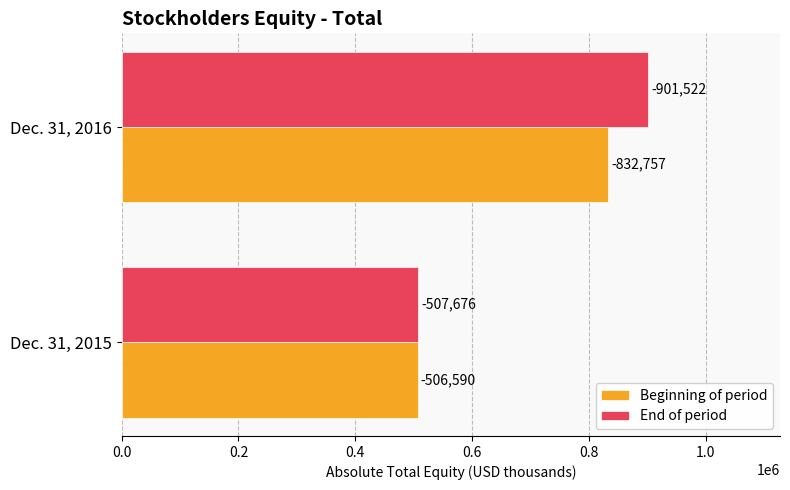

What is the sum of all End of period values?

1409198